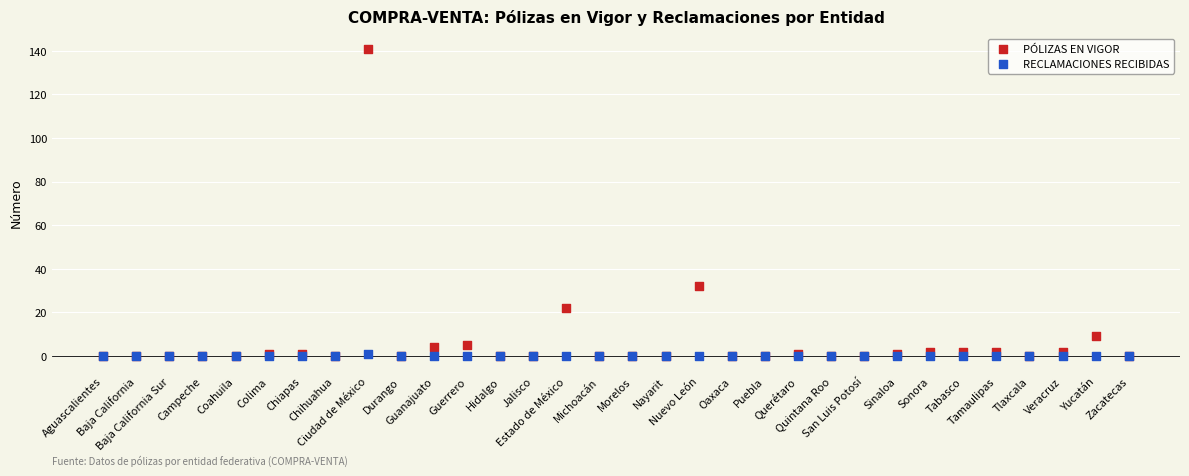

In the PÓLIZAS EN VIGOR series, what Y value is closest to 70?

32